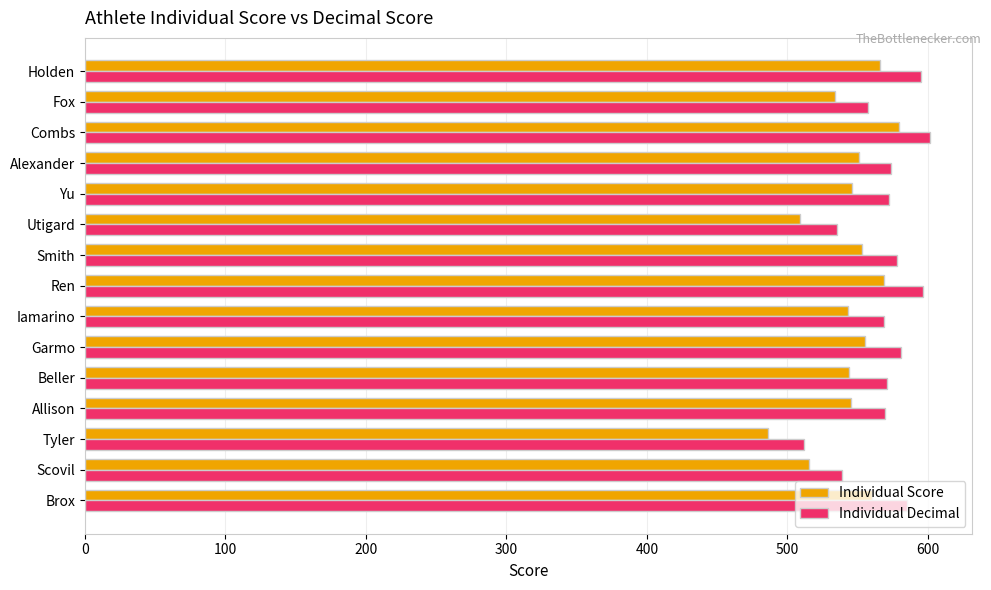

List the series in order of their overall mean, lowest first.

Individual Score, Individual Decimal